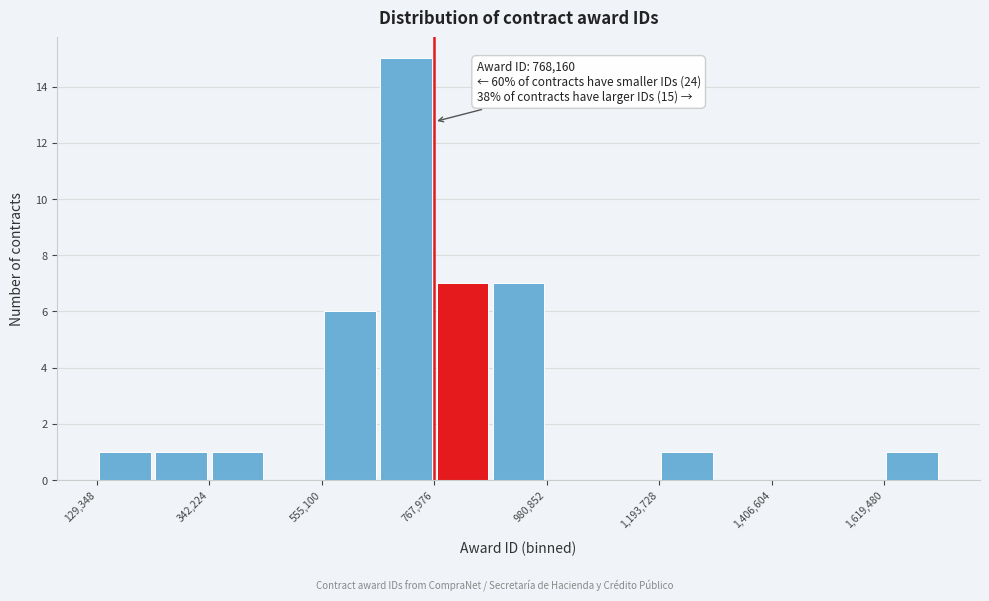

Read against the x-axis, roughly where is the centre of the tallest bar?

700000